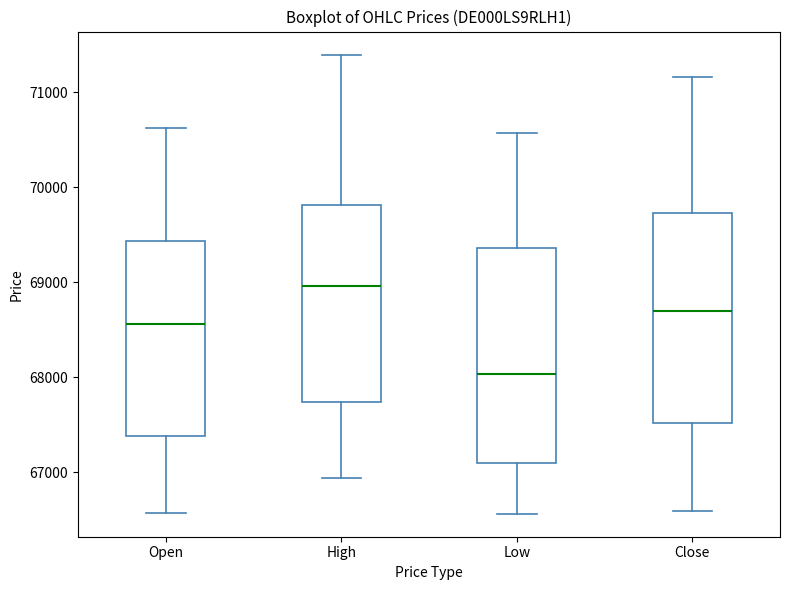

Where does the lower whisker of the box for Open end on the y-axis? The values are not printed on the chart, so give them approximately, as read against the axis.

66600